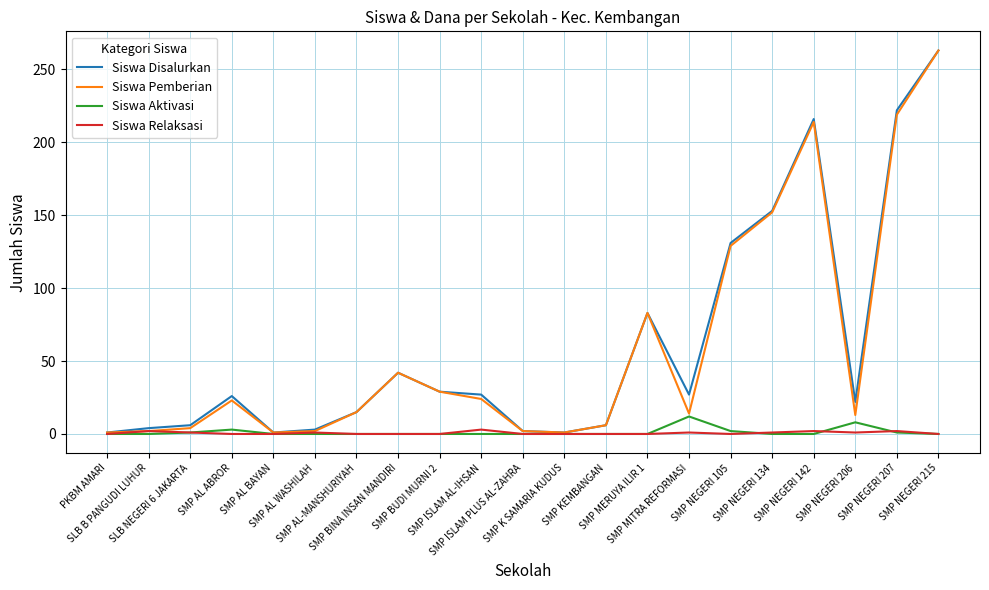

What is the label of the 9th point from the right?

SMP KEMBANGAN